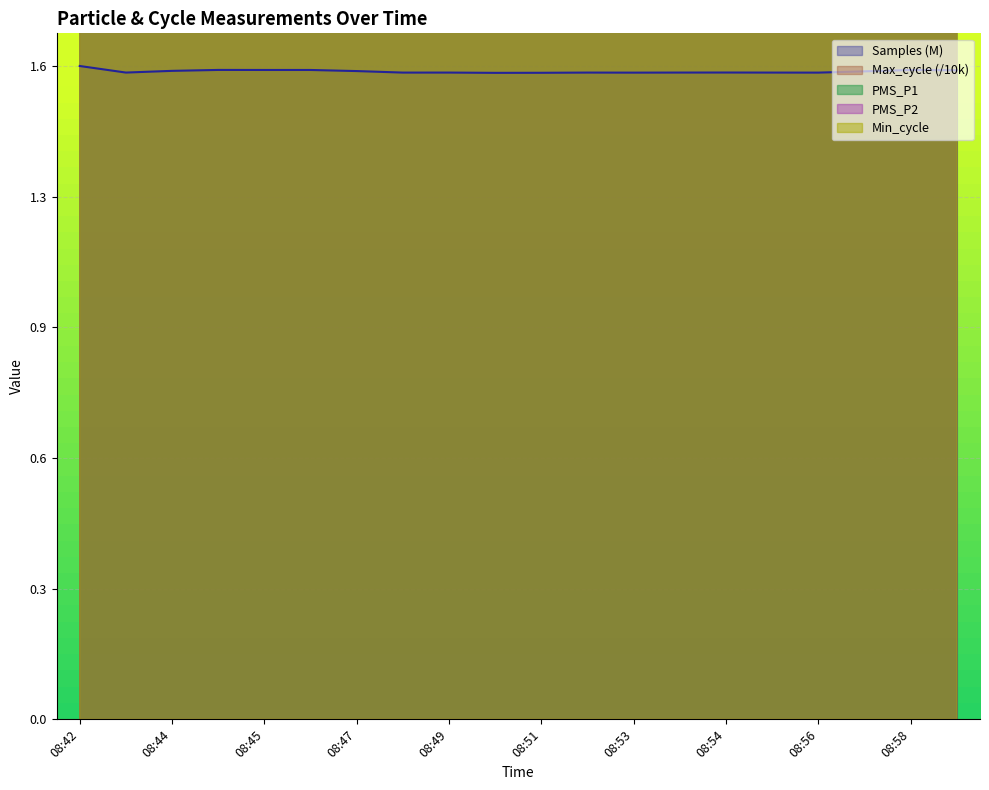

How many Min_cycle values are between 27 and 28?

20